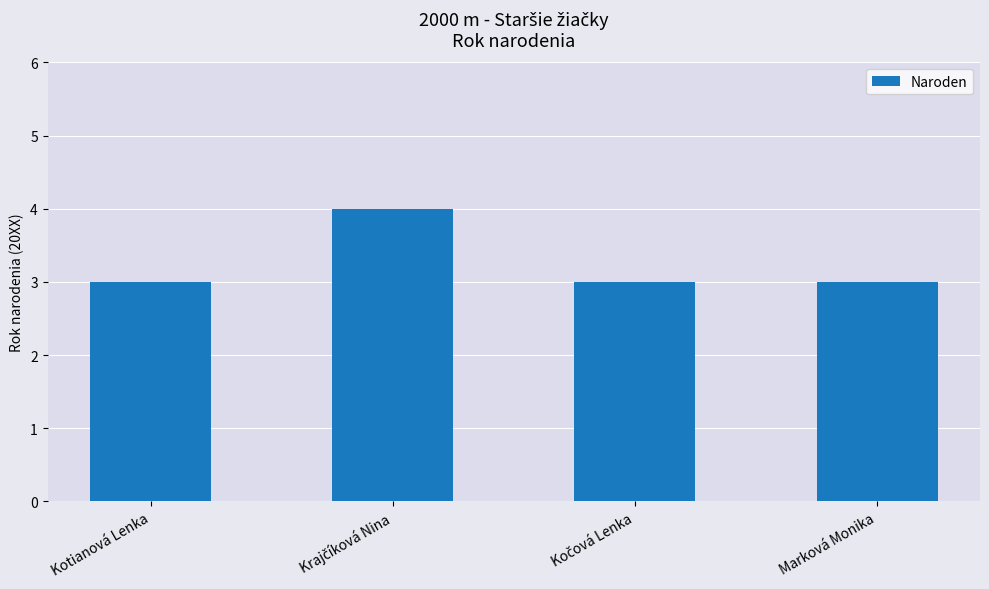

What is the sum of all values?

13